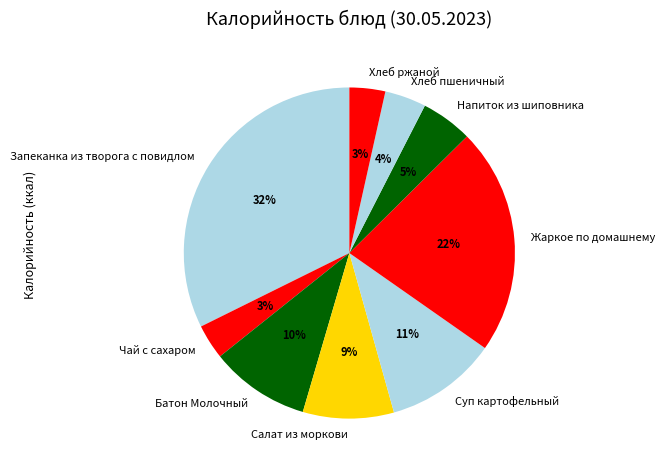

Do Батон Молочный and Запеканка из творога с повидлом together represent more than half of the pie?

No